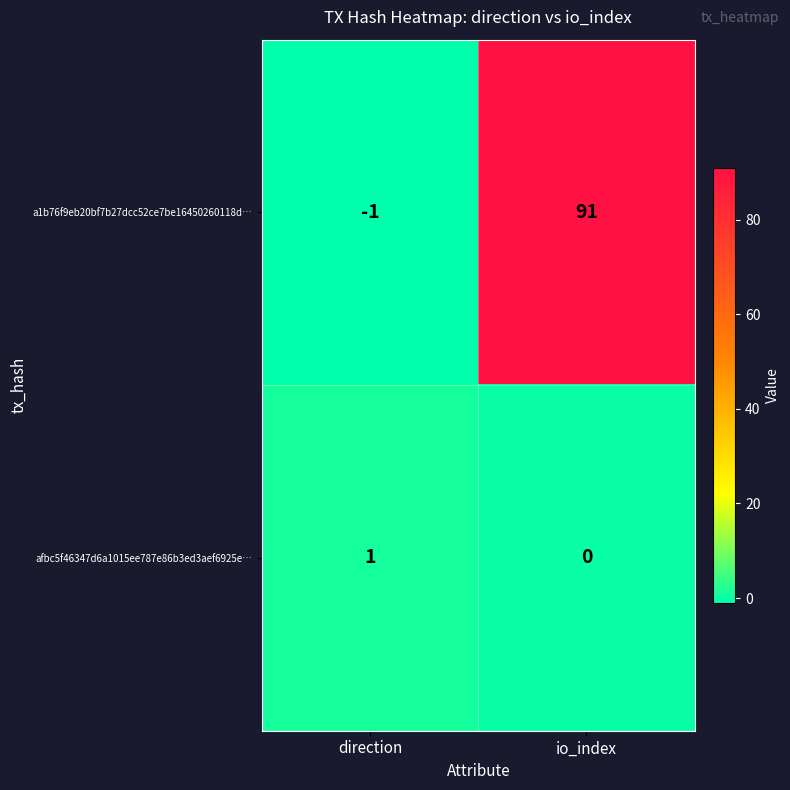

Reading left to right, list all the values displayed in this chart.

a1b76f9eb20bf7b27dcc52ce7be16450260118d…: -1	91
afbc5f46347d6a1015ee787e86b3ed3aef6925e…: 1	0